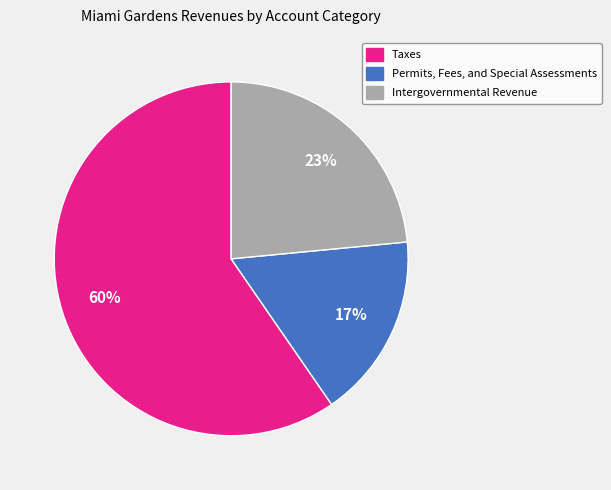

True or false: Permits, Fees, and Special Assessments accounts for 17% of the total.

True